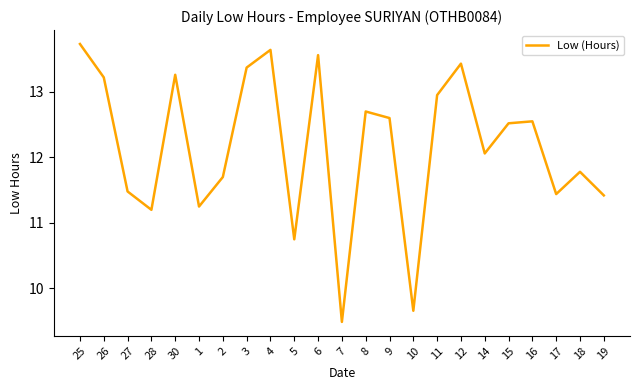

What is the maximum value shown in the chart?

13.7